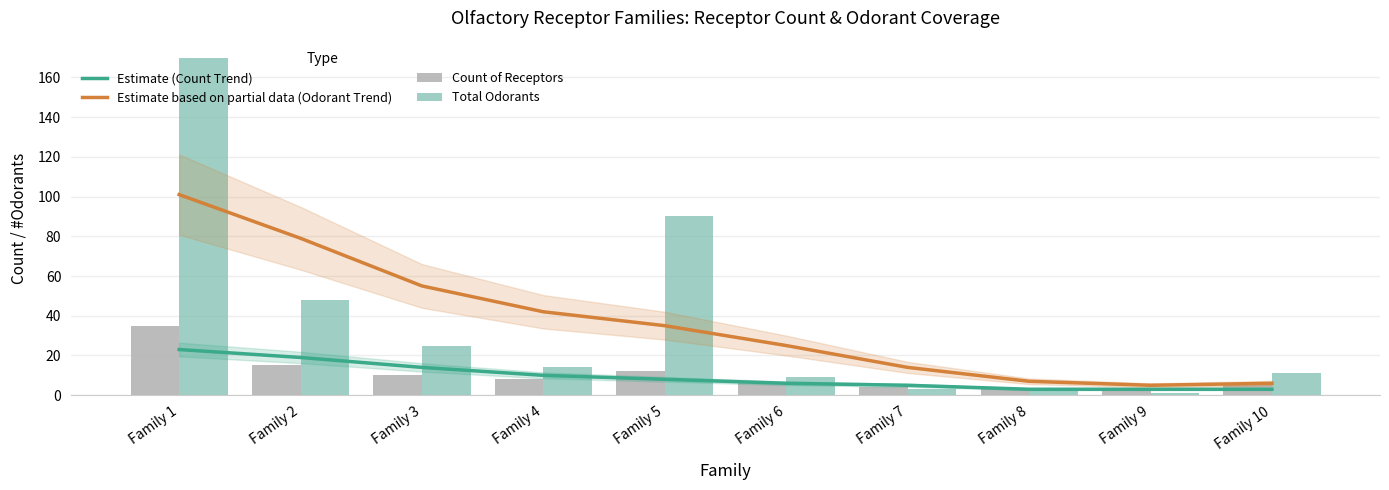

Reading left to right, what are all the values shown in this chart?

Estimate (Count Trend): 23	19	14	10	8	6	5	3	3	3
Estimate based on partial data (Odorant Trend): 101	79	55	42	35	25	14	7	5	6
Count of Receptors: 35	15	10	8	12	6	4	3	2	5
Total Odorants: 170	48	25	14	90	9	3	2	1	11